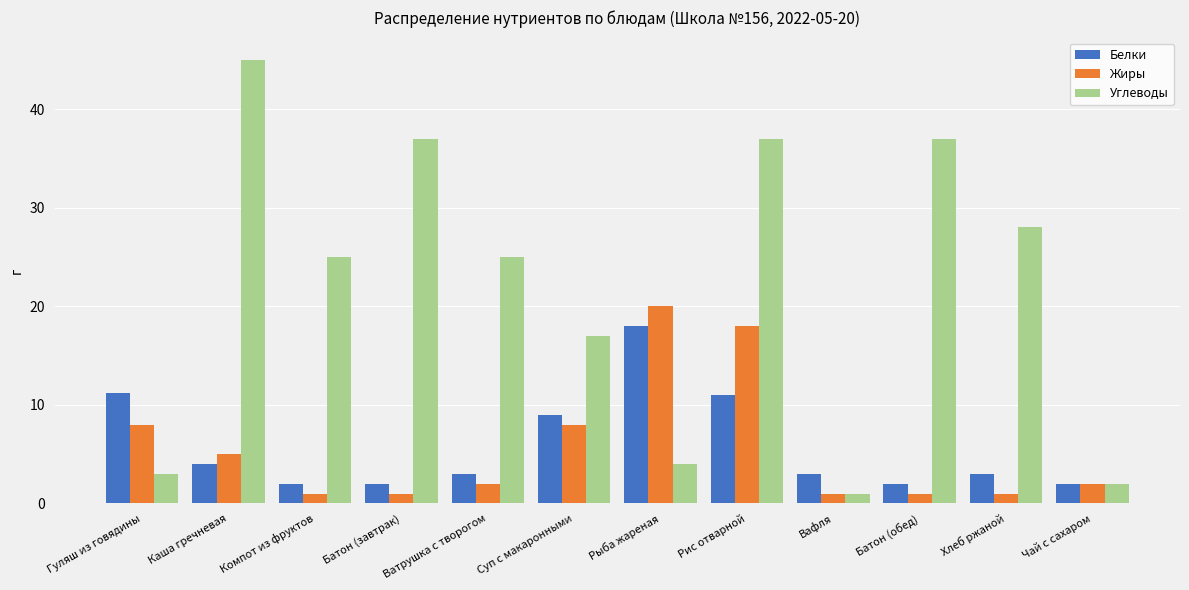

True or false: Белки has a value of 5.0 at Хлеб ржаной.

False